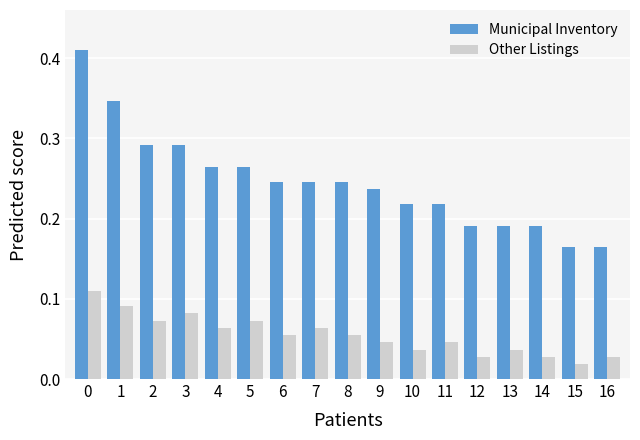

Which category has the lowest value in the Other Listings series?

15